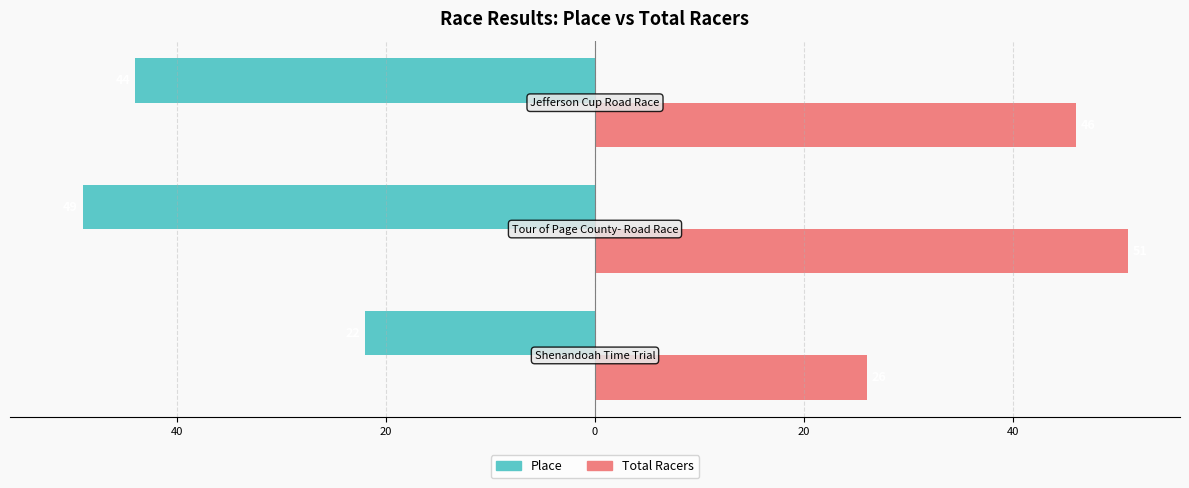

What is the sum of all Place values?

-115